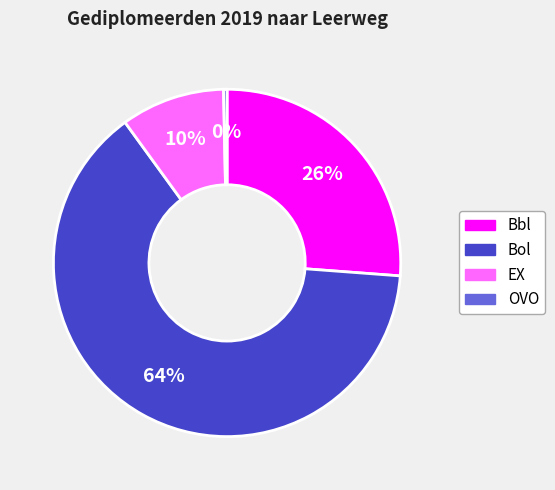

To the nearest percent, what percentage of the pie is Bol?

64%